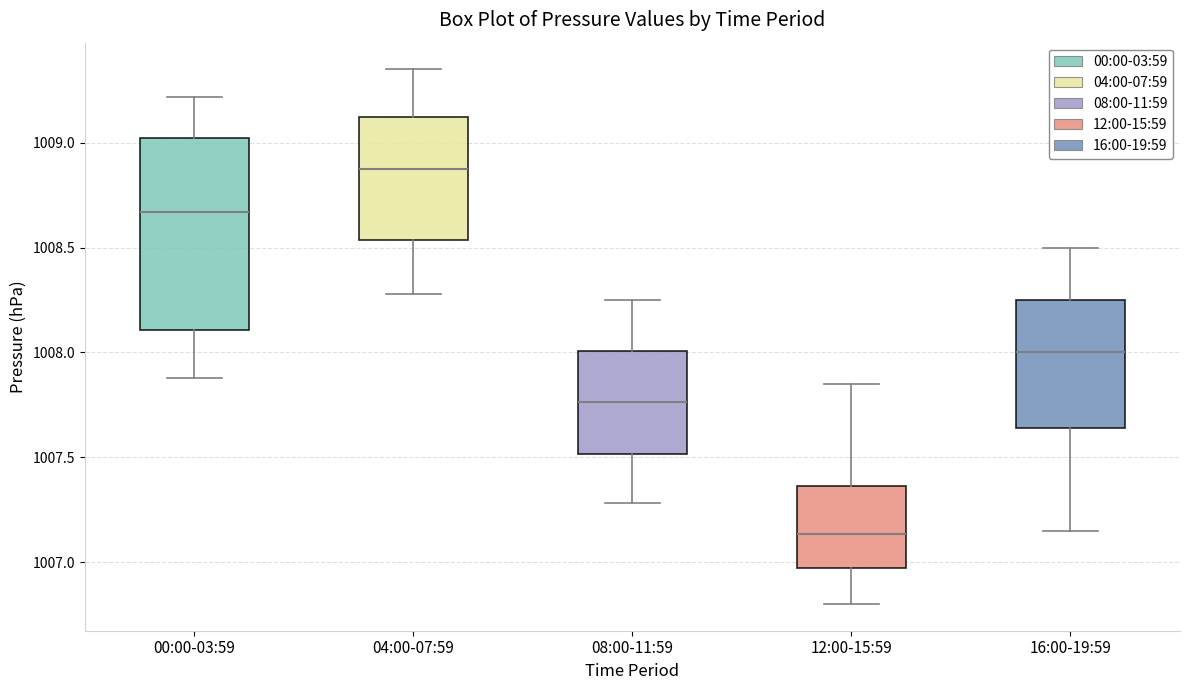

Where does the median line of the box for 12:00-15:59 sit on the y-axis? The values are not printed on the chart, so give them approximately, as read against the axis.

1007.15